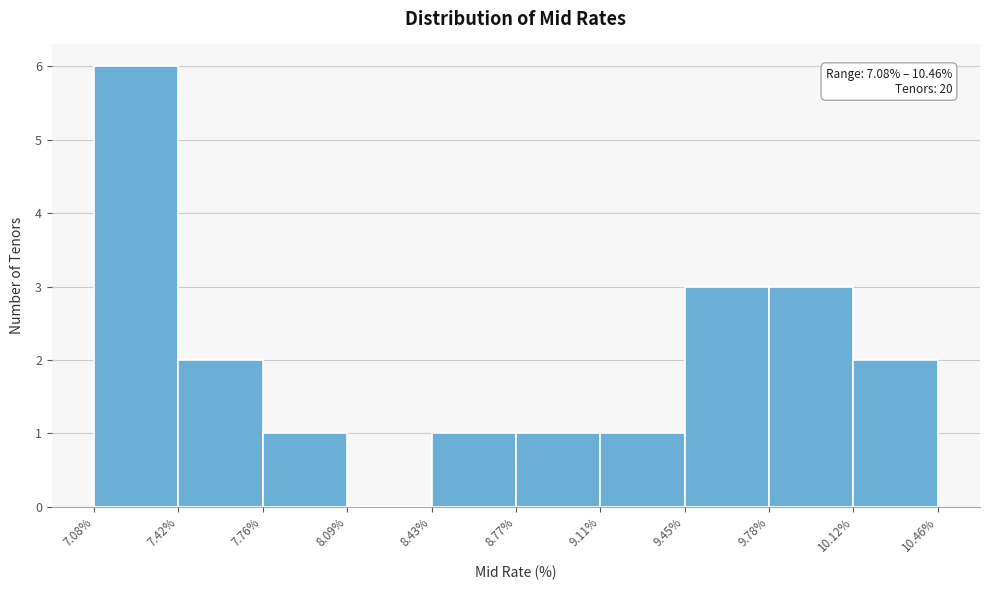

Which range on the x-axis has the tallest bar?

7.08% to 7.42%